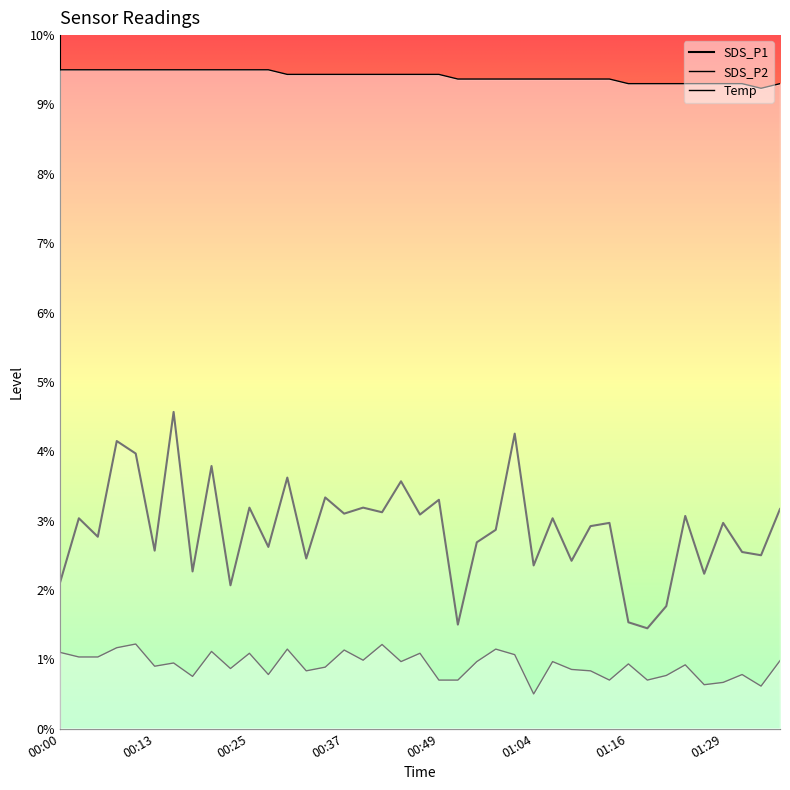

What is the label of the 21st point from the right?

00:44